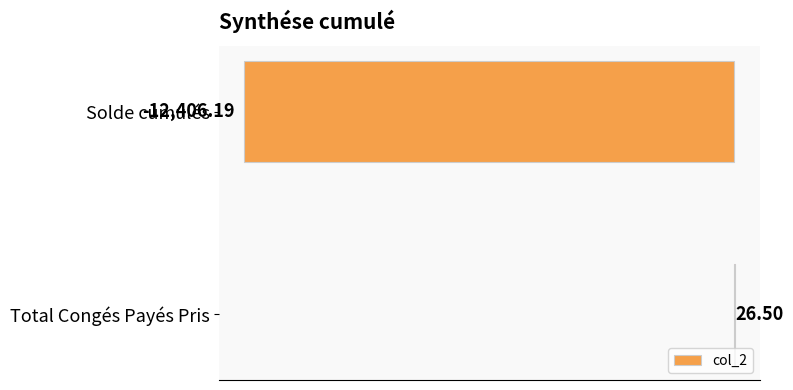

Count the number of data series in this chart.

1